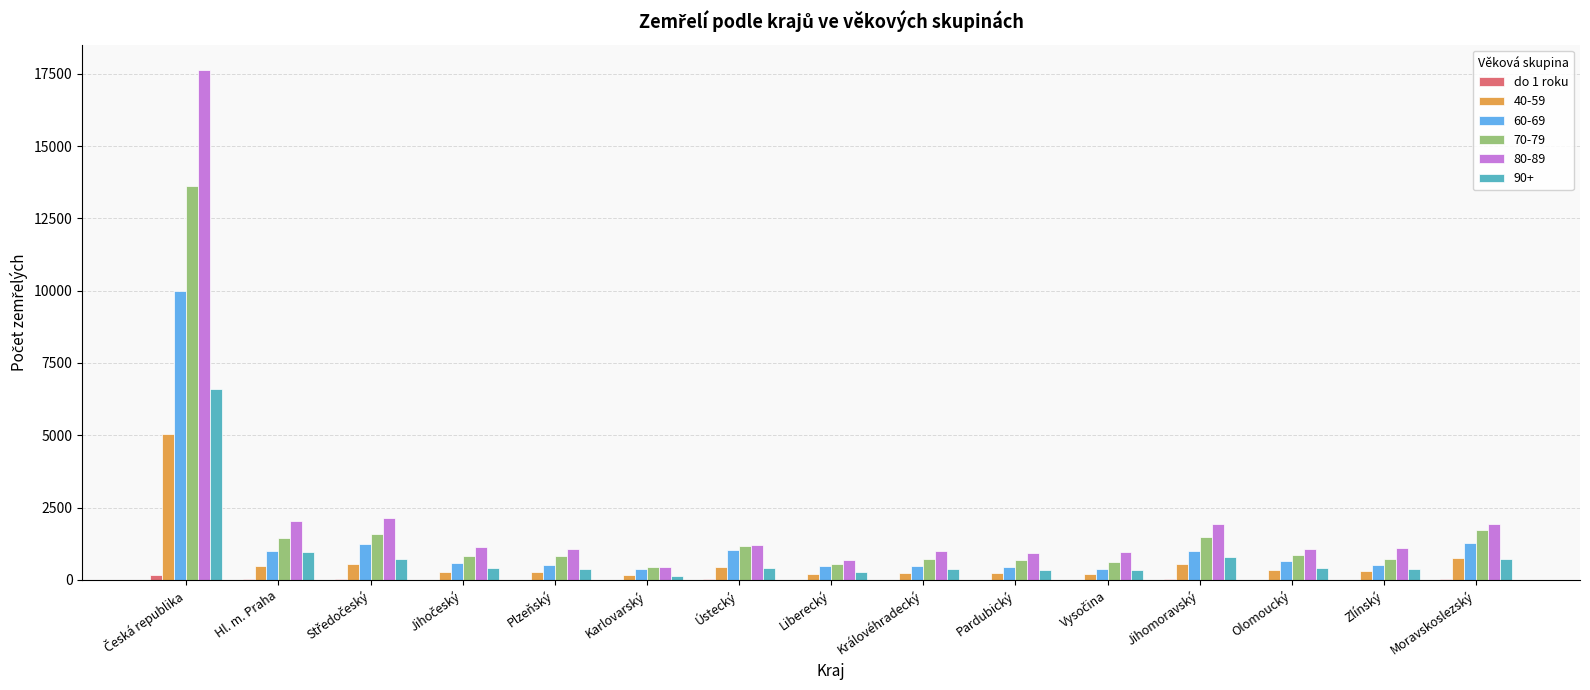

The value of 40-59 at Moravskoslezský is 750. True or false?

True